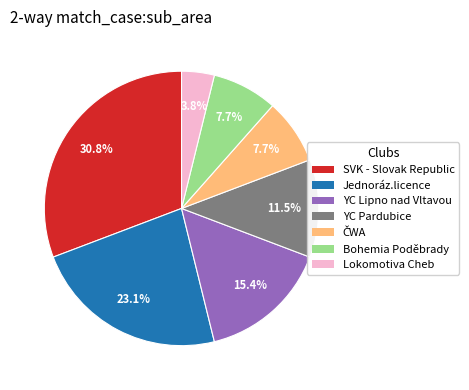

Is the sum of Lokomotiva Cheb and YC Lipno nad Vltavou greater than half?

No